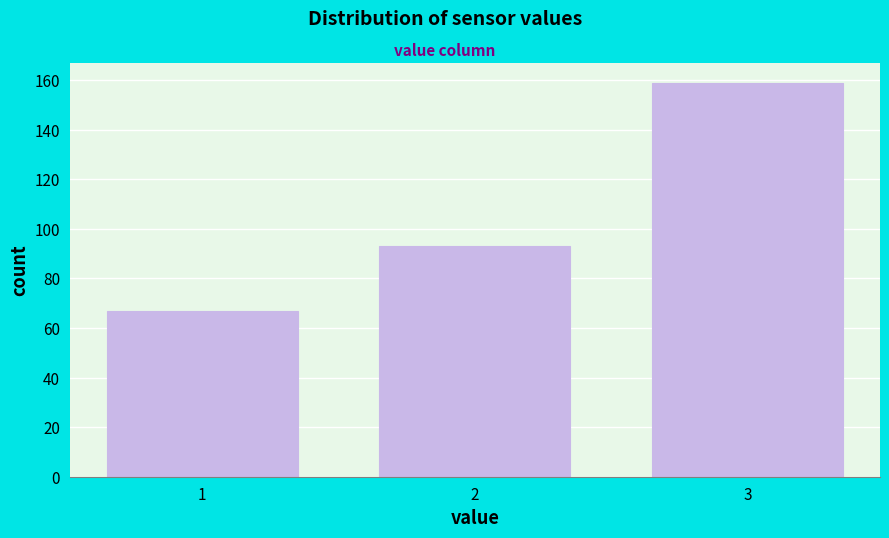

Reading left to right, list all the values displayed in this chart.

67	93	159